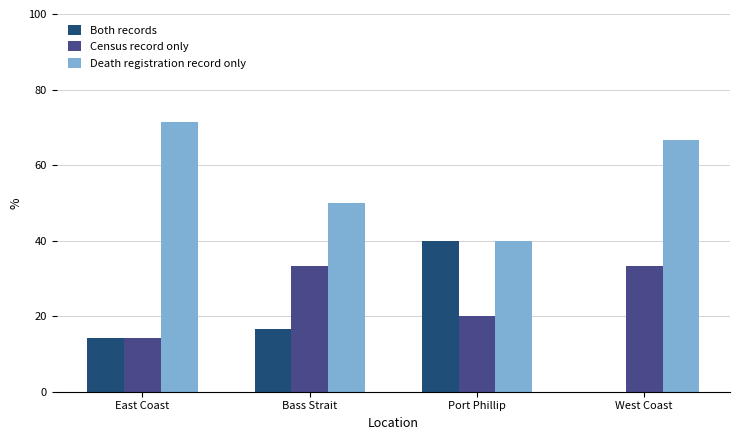

What value does the Death registration record only series have at Bass Strait?

50.0